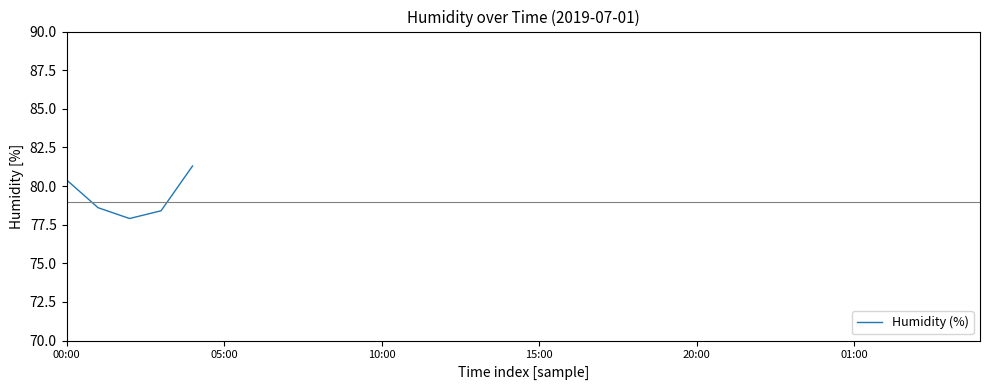

What is the minimum value shown in the chart?

77.9